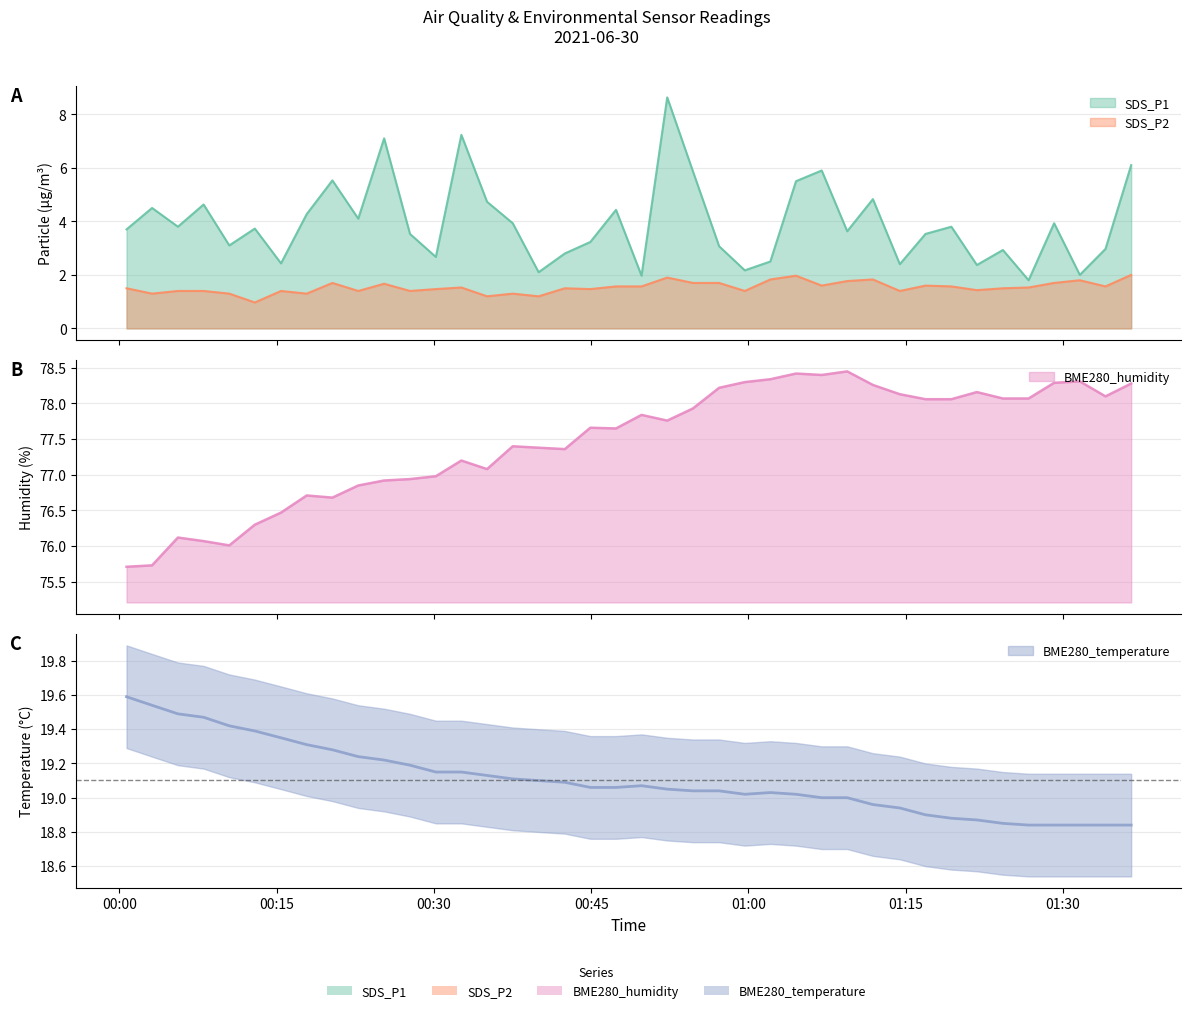

The value of BME280_temperature at 24 is 28.1. True or false?

False